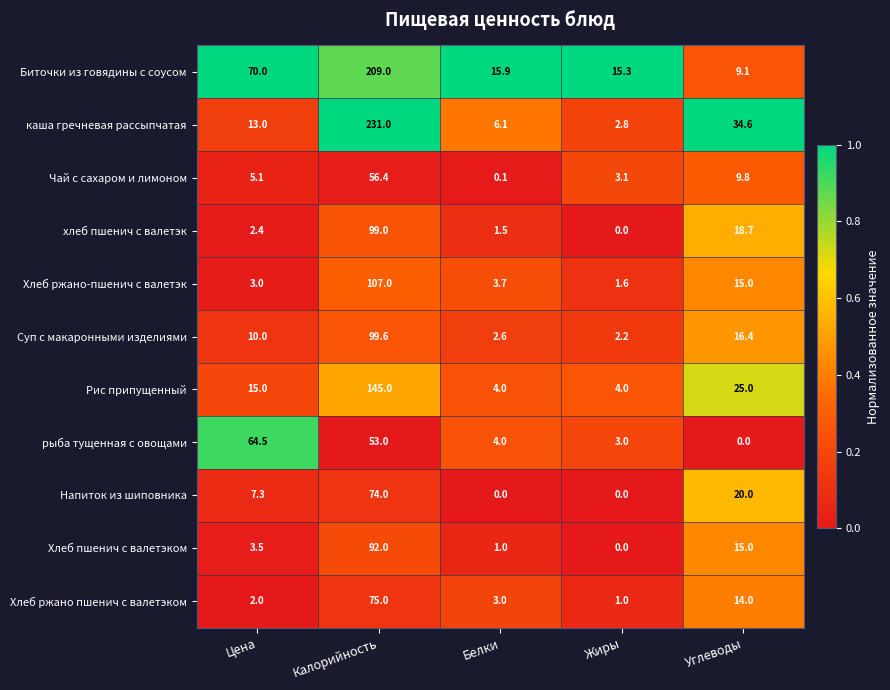

Which category has the highest value in the Хлеб ржано пшенич с валетэком series?

Калорийность